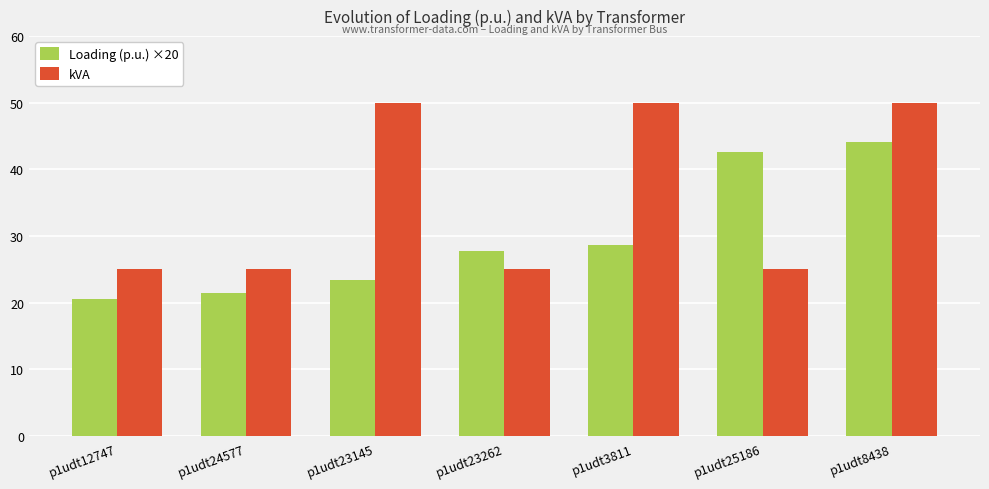

Count the number of categories in the chart.

7